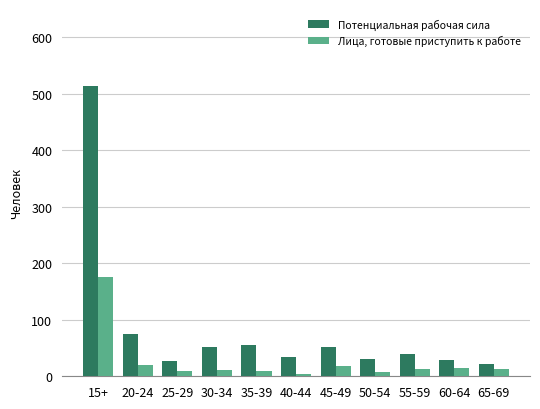

What is the difference between the maximum and minimum values in the Потенциальная рабочая сила series?

492